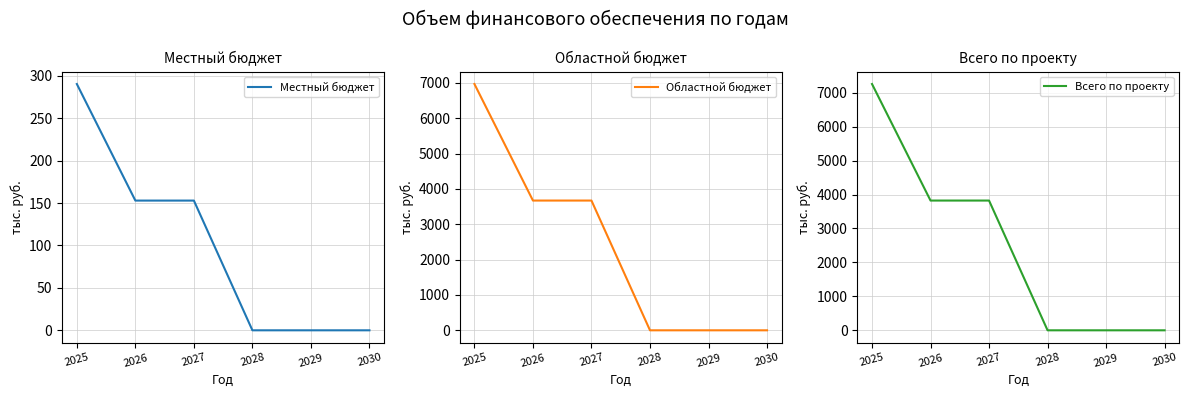

What are all the series names shown in the legend?

Местный бюджет, Областной бюджет, Всего по проекту